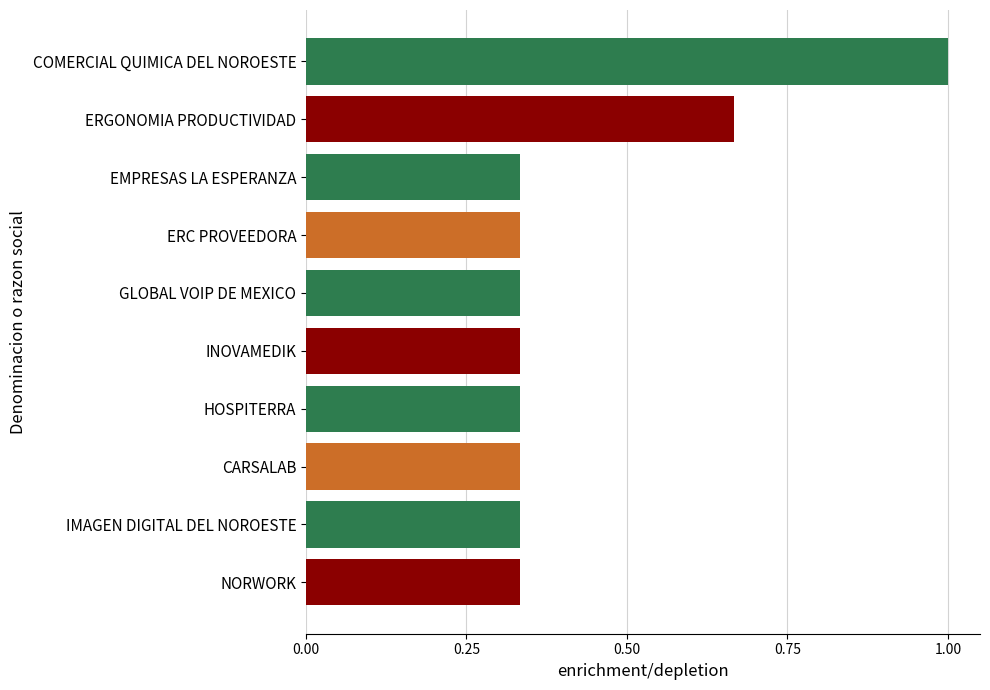

What is the minimum value shown in the chart?

0.3